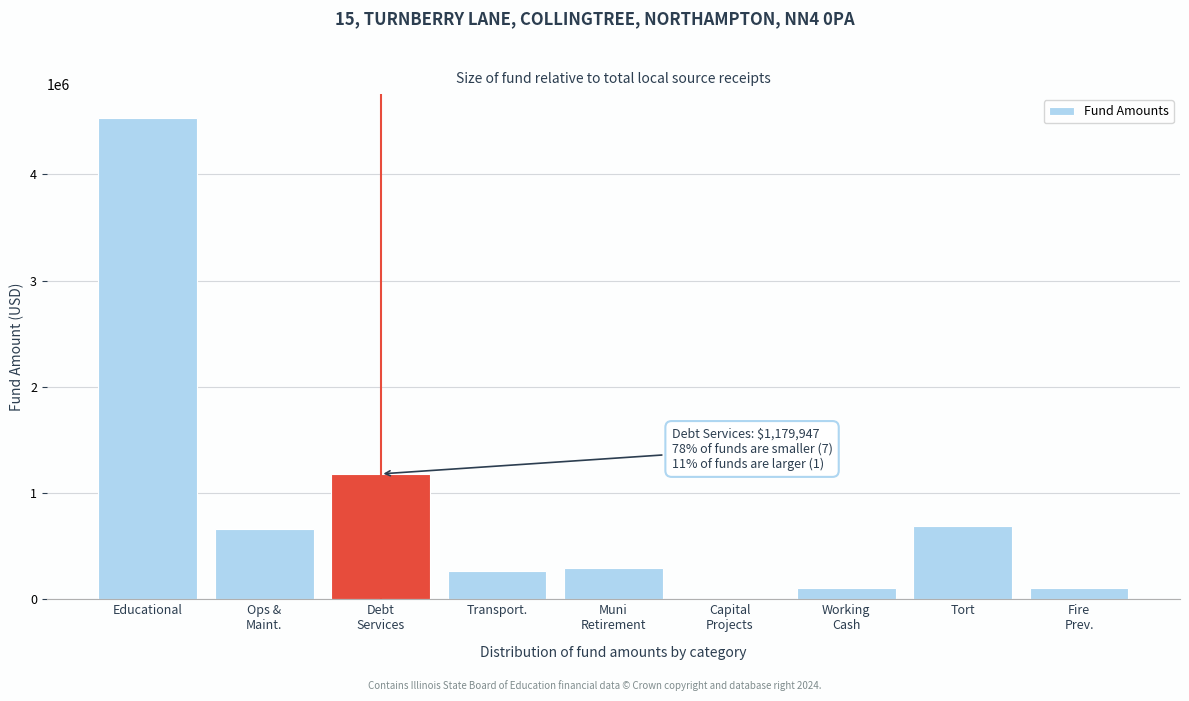

The chart shows a value of 2798838 at Educational. True or false?

False